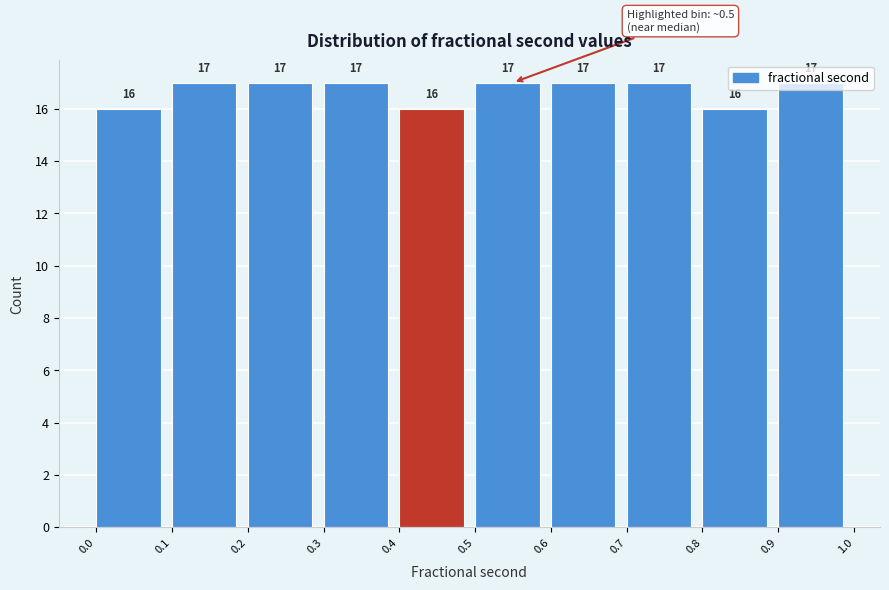

Reading left to right, transcribe this chart: for each bar, give the range it covers on the x-axis and its height.

0.0 to 0.1: 16
0.1 to 0.2: 17
0.2 to 0.3: 17
0.3 to 0.4: 17
0.4 to 0.5: 16
0.5 to 0.6: 17
0.6 to 0.7: 17
0.7 to 0.8: 17
0.8 to 0.9: 16
0.9 to 1.0: 17